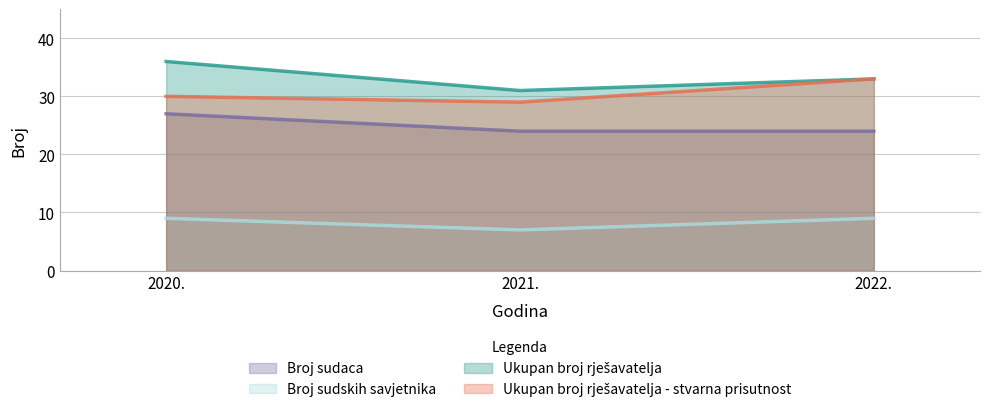

Count the number of categories in the chart.

3